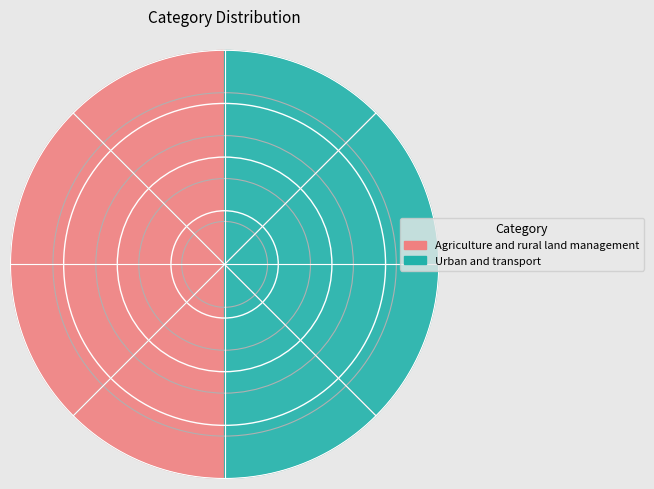

Combined, what portion of the pie is Urban and transport and Agriculture and rural land management?

100.0%